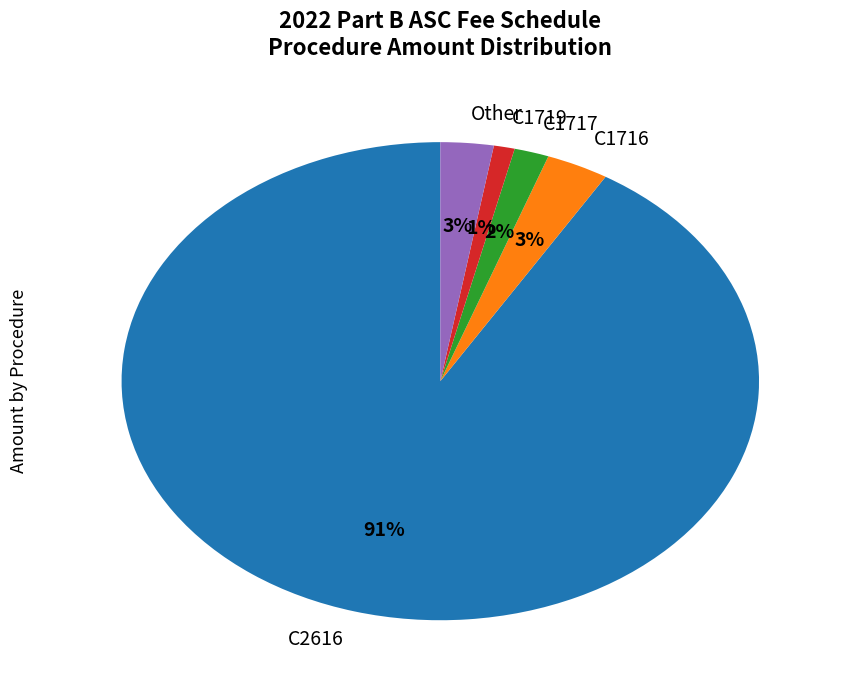

Which has a higher value, Other or C1717?

Other